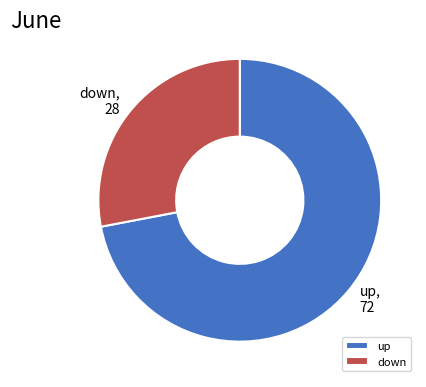

Which category has the biggest portion of the pie?

up